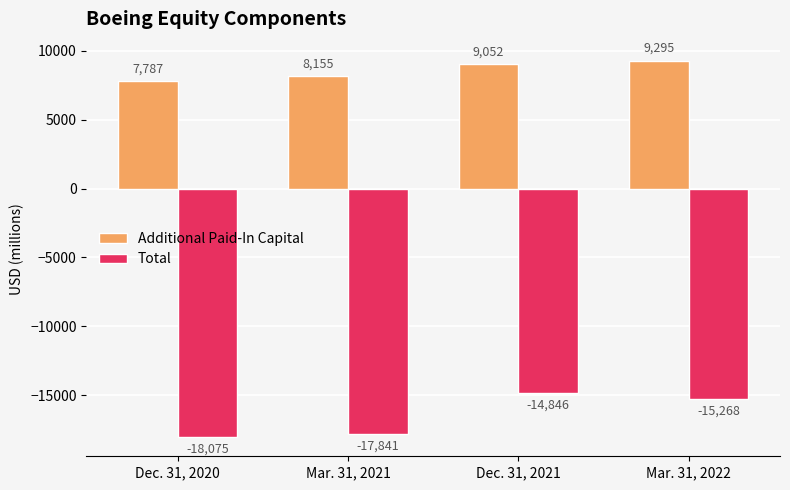

Reading right to left, transcribe all the data shown in this chart.

Additional Paid-In Capital: Mar. 31, 2022=9295	Dec. 31, 2021=9052	Mar. 31, 2021=8155	Dec. 31, 2020=7787
Total: Mar. 31, 2022=-15268	Dec. 31, 2021=-14846	Mar. 31, 2021=-17841	Dec. 31, 2020=-18075